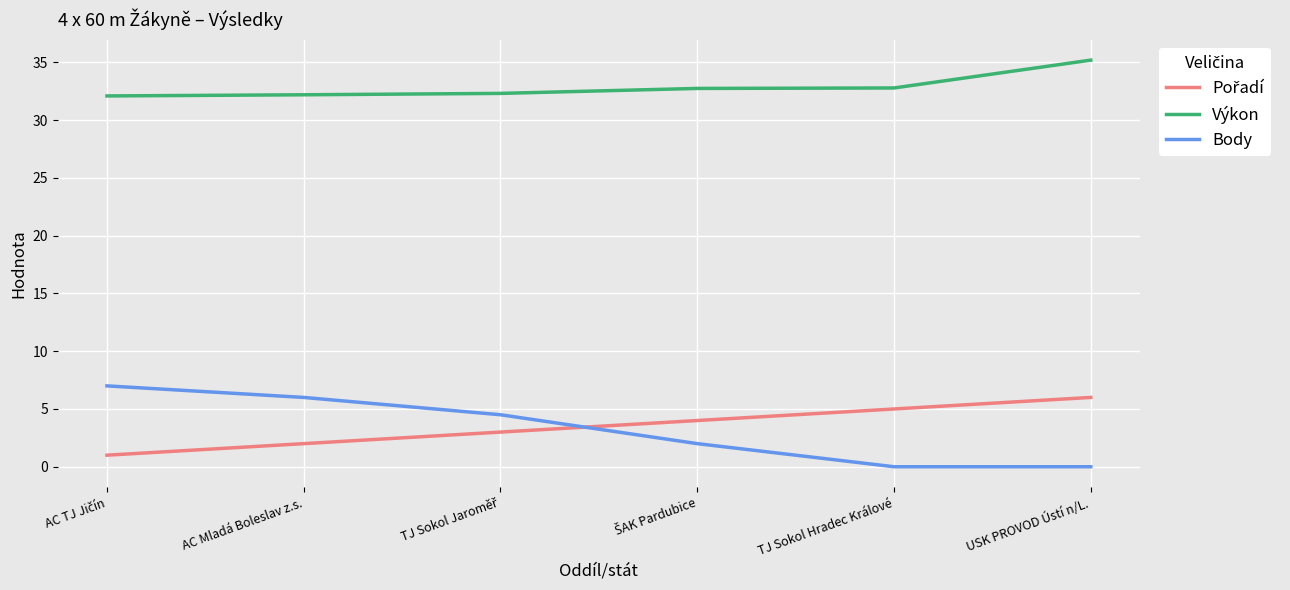

Read the Výkon value at USK PROVOD Ústí n/L..

35.2